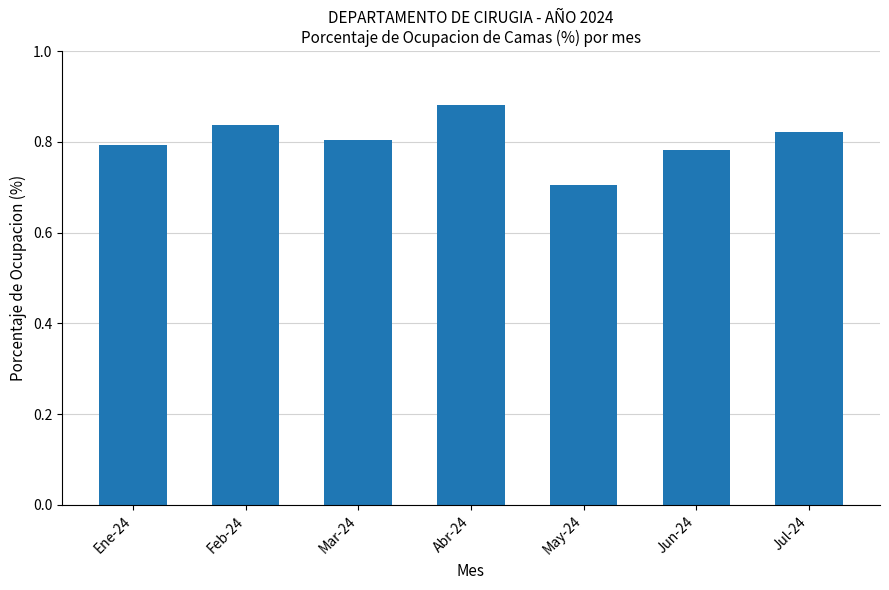

Where is the data nearest to the value 0?

May-24